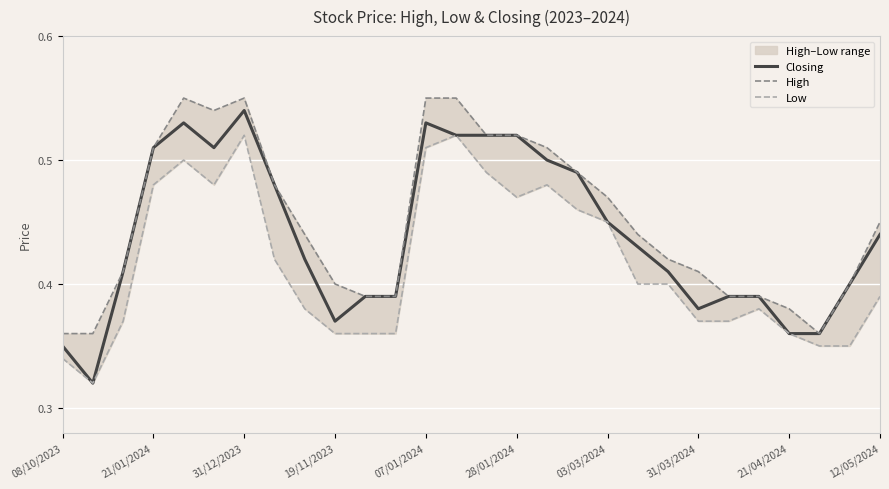

At how many categories does at least one series exceed 0?

28